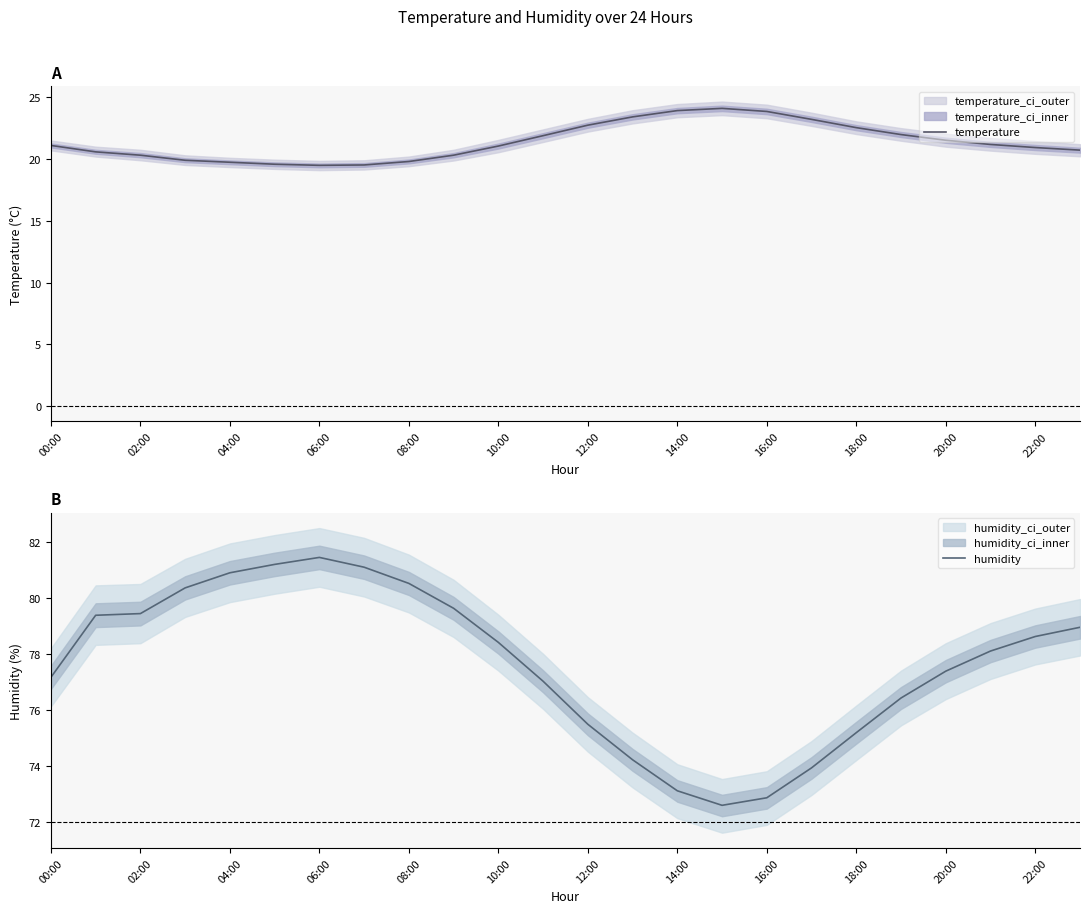

What is the value of the temperature point at the 2nd from the left?

20.6